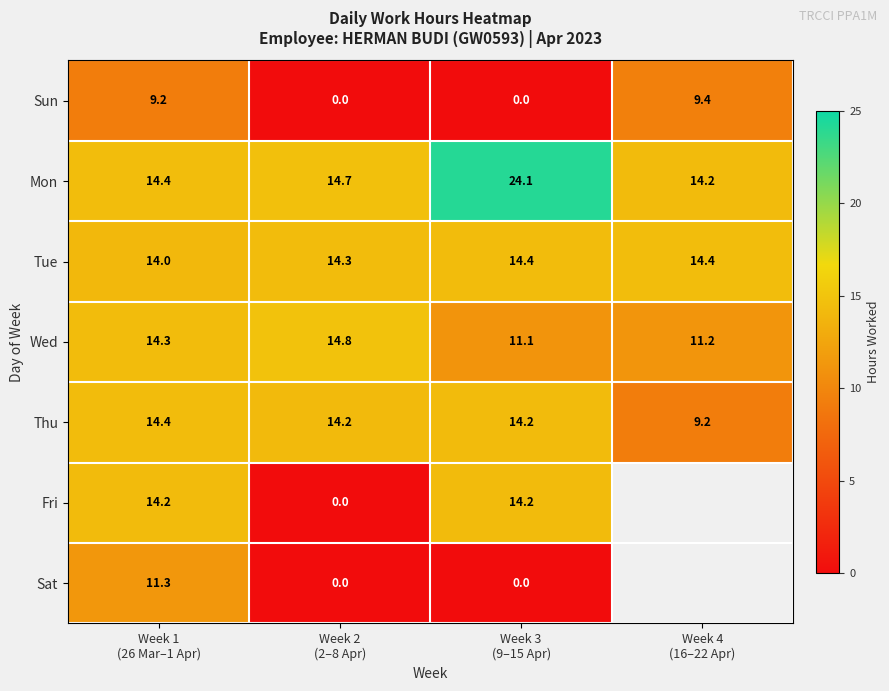

Which has a higher value, Week 2
(2–8 Apr) or Week 4
(16–22 Apr)?

Week 4
(16–22 Apr)